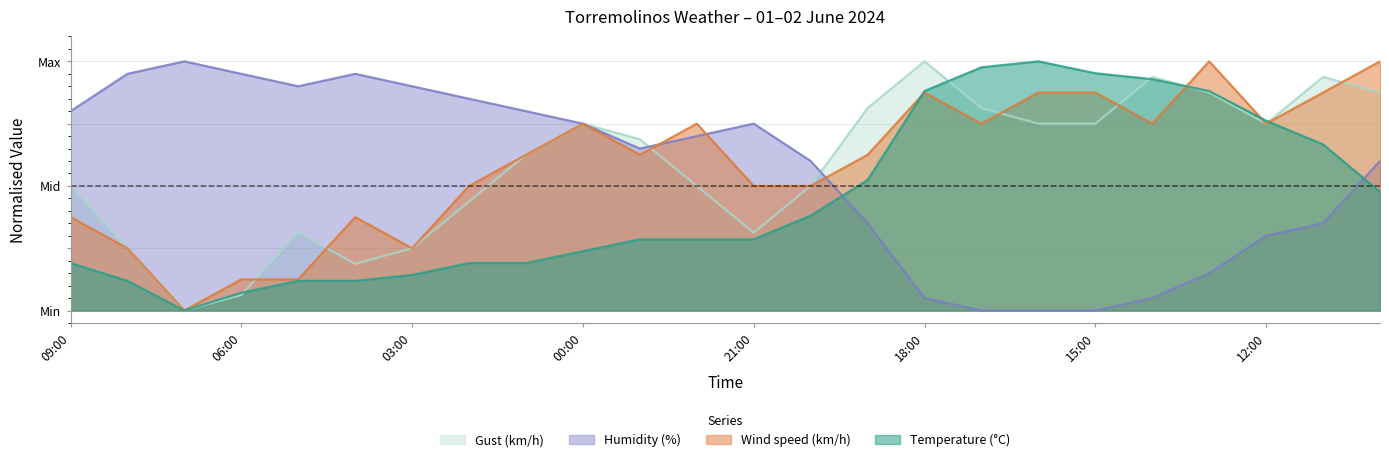

Reading left to right, extract all data points from this chart.

Temperature (°C): 0.2	0.1	0.0	0.1	0.1	0.1	0.1	0.2	0.2	0.2	0.3	0.3	0.3	0.4	0.5	0.9	1.0	1.0	1.0	0.9	0.9	0.8	0.7	0.5
Wind speed (km/h): 0.4	0.2	0.0	0.1	0.1	0.4	0.2	0.5	0.6	0.7	0.6	0.7	0.5	0.5	0.6	0.9	0.7	0.9	0.9	0.7	1.0	0.7	0.9	1.0
Humidity (%): 0.8	0.9	1.0	0.9	0.9	0.9	0.9	0.8	0.8	0.7	0.6	0.7	0.7	0.6	0.3	0.0	0.0	0.0	0.0	0.0	0.1	0.3	0.3	0.6
Gust (km/h): 0.5	0.2	0.0	0.1	0.3	0.2	0.2	0.4	0.6	0.7	0.7	0.5	0.3	0.5	0.8	1.0	0.8	0.7	0.7	0.9	0.9	0.7	0.9	0.9